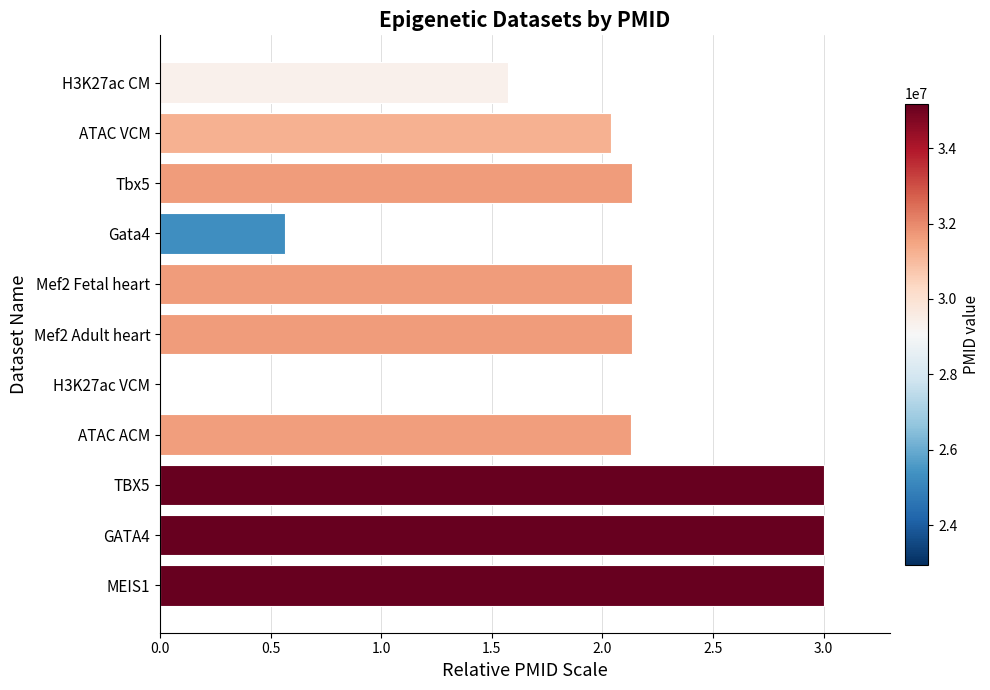

What is the approximate value at MEIS1?

3.0